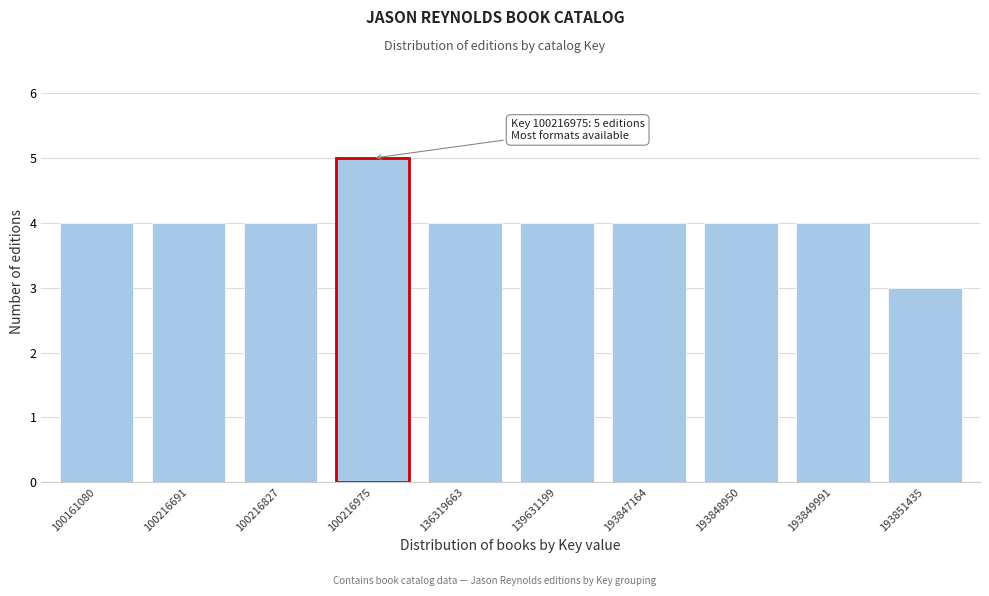

Reading right to left, transcribe all the data shown in this chart.

193851435=3	193849991=4	193848950=4	193847164=4	139631199=4	136319663=4	100216975=5	100216827=4	100216691=4	100161080=4